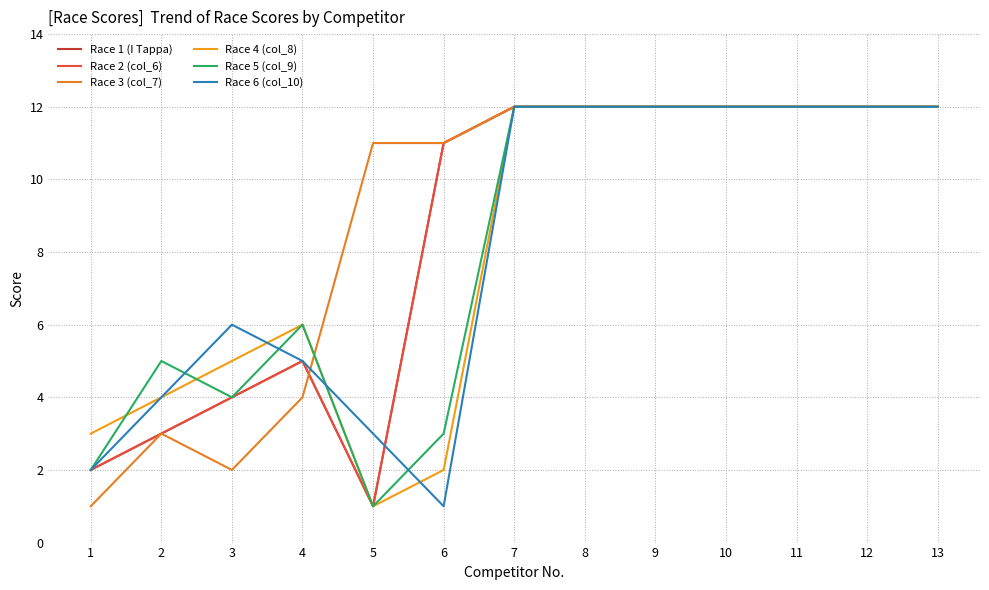

True or false: Race 2 (col_6) and Race 4 (col_8) intersect in this chart.

False